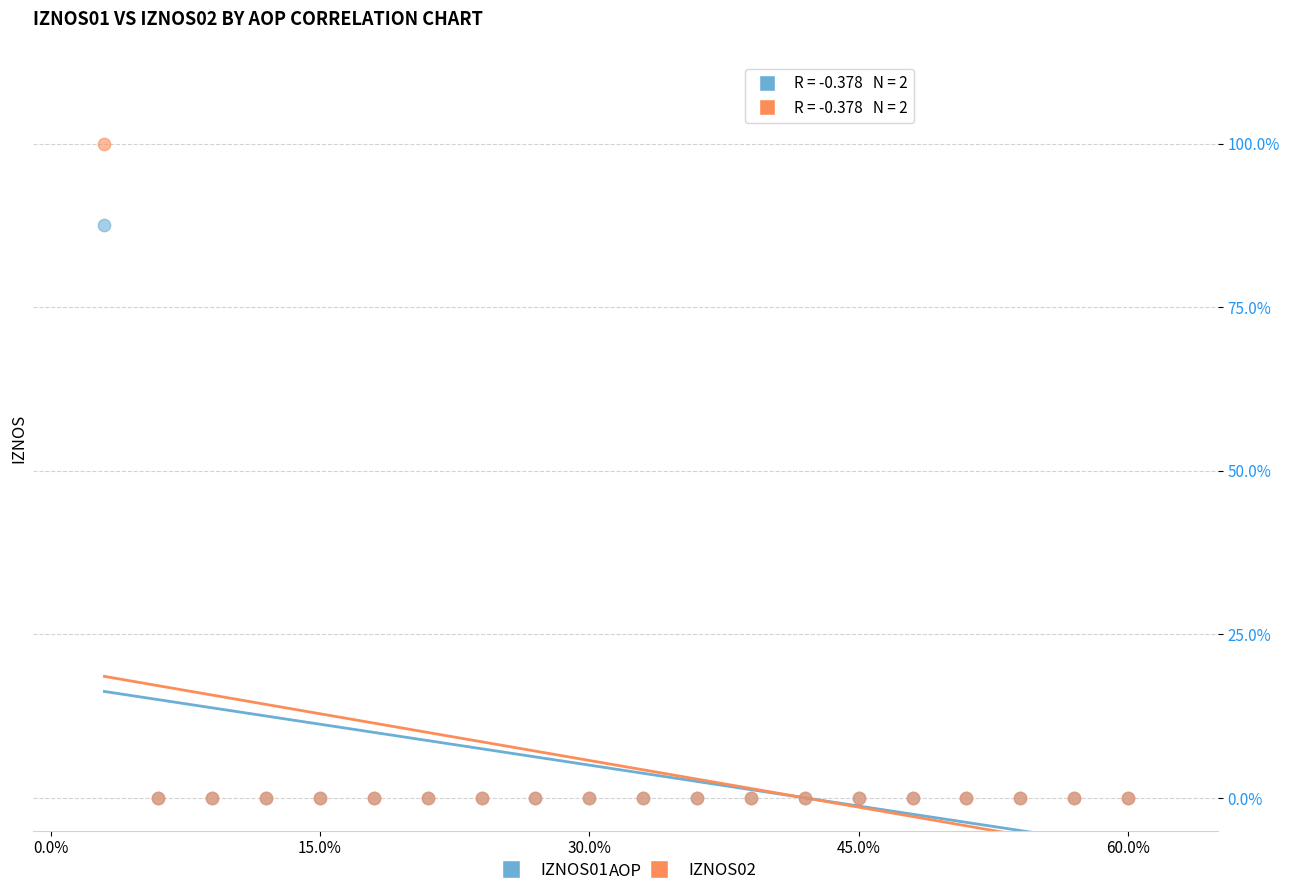

What are all the series names shown in the legend?

IZNOS01, IZNOS02